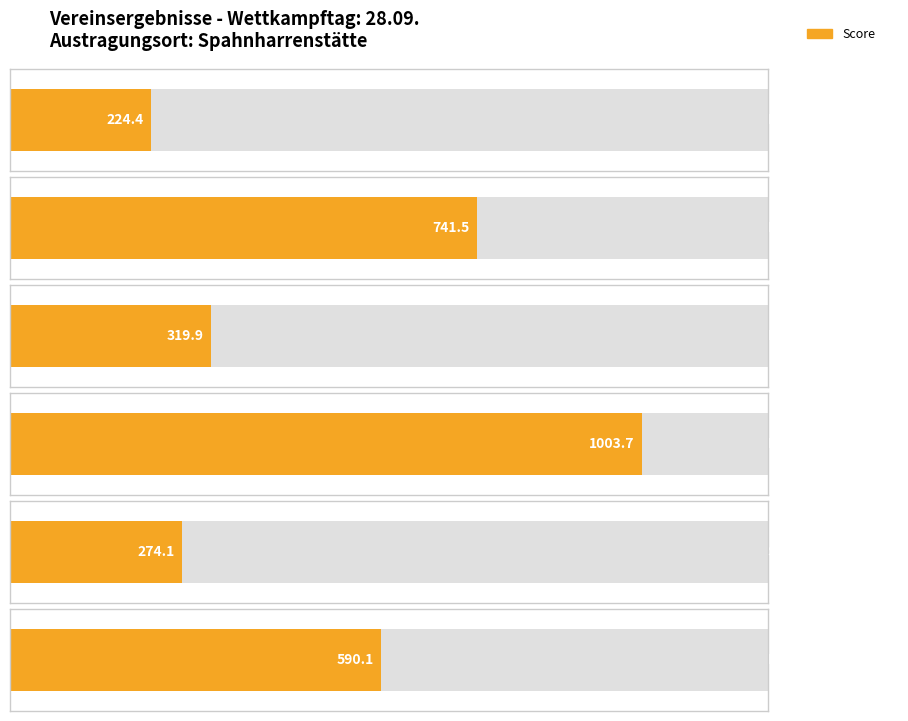

What is the difference between the second highest and second lowest values?

467.4